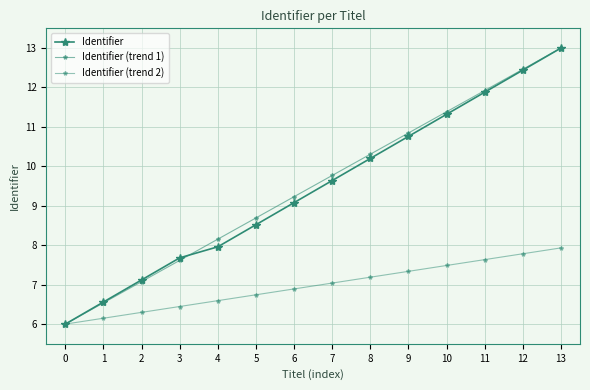

How many data points in Identifier (trend 1) are above 9?

8